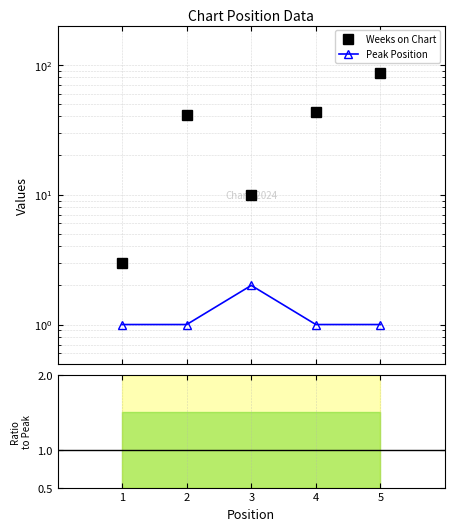

True or false: Weeks on Chart and Ratio intersect in this chart.

False